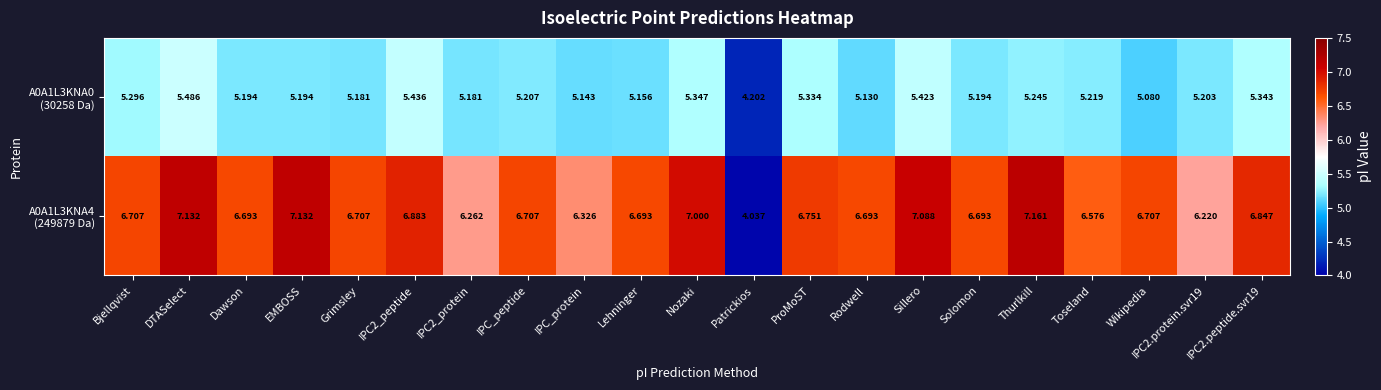

Which label corresponds to the smallest value in the chart?

Patrickios